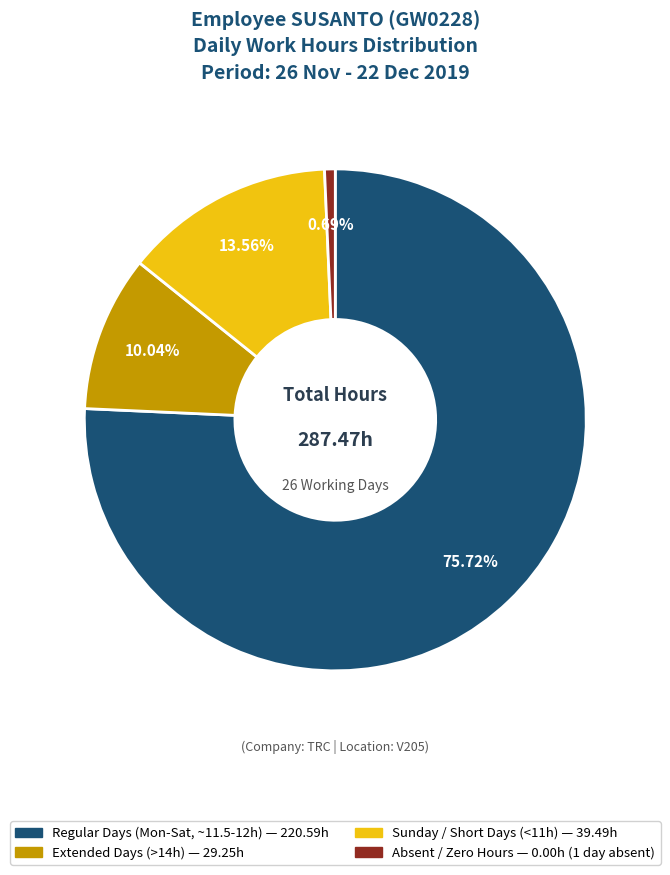

Is there a majority slice in this chart?

Yes